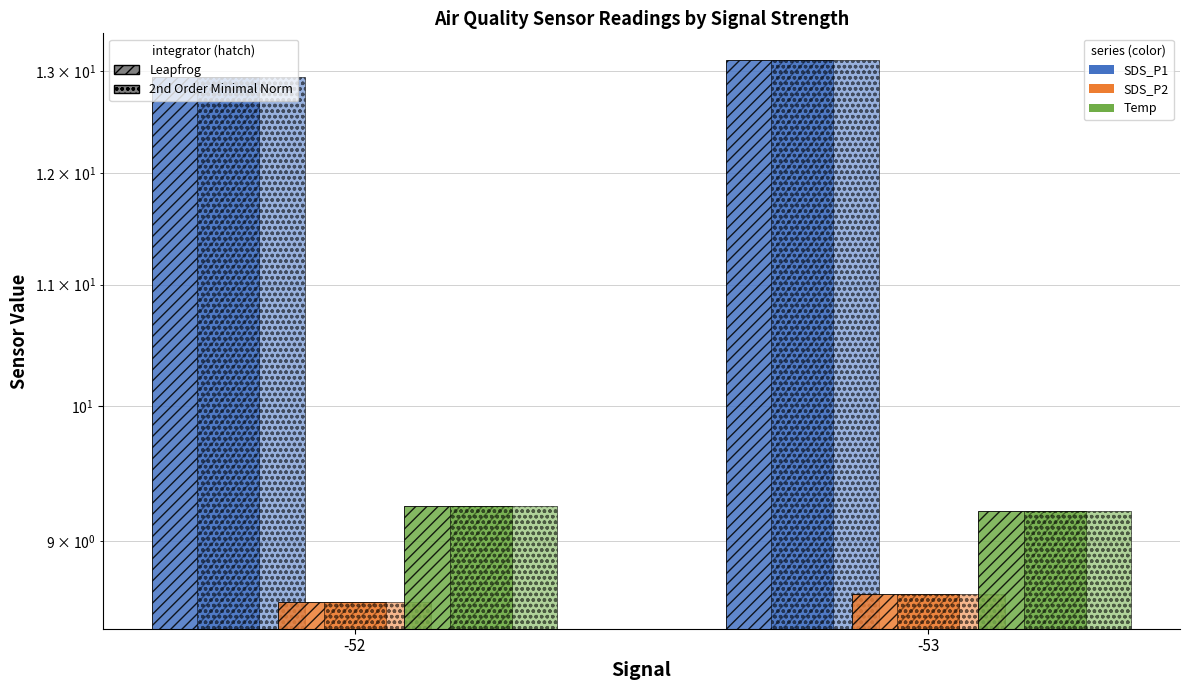

True or false: Temp (Leapfrog) has a value of 3.2 at -52.

False